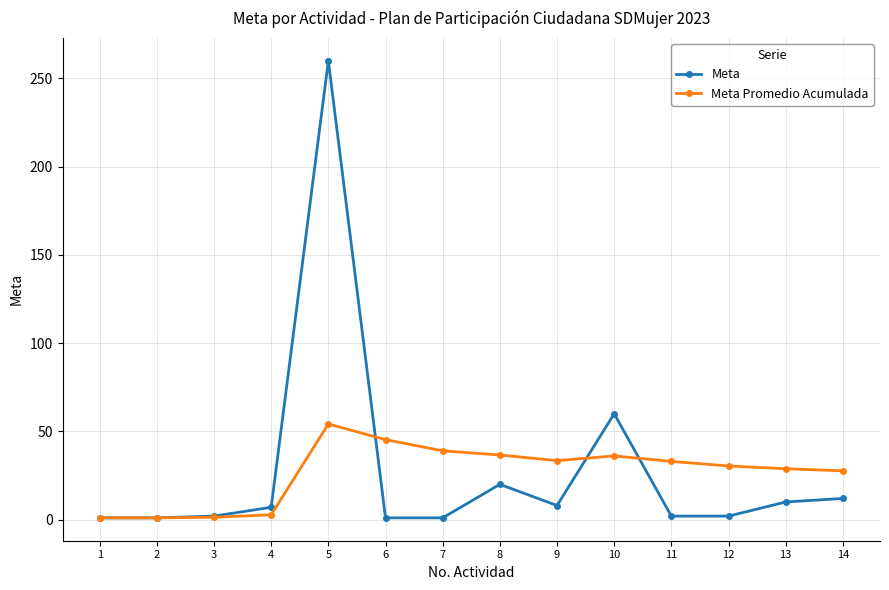

Which series has the largest range (max minus min)?

Meta